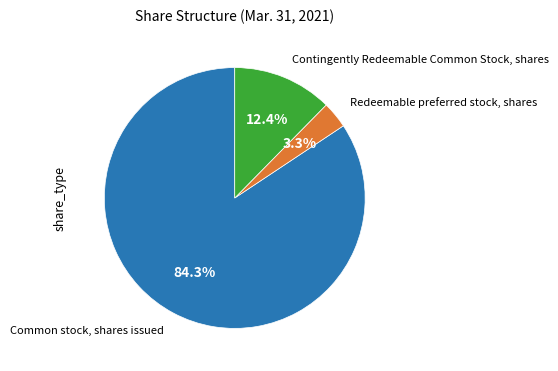

How many segments does this pie chart have?

3